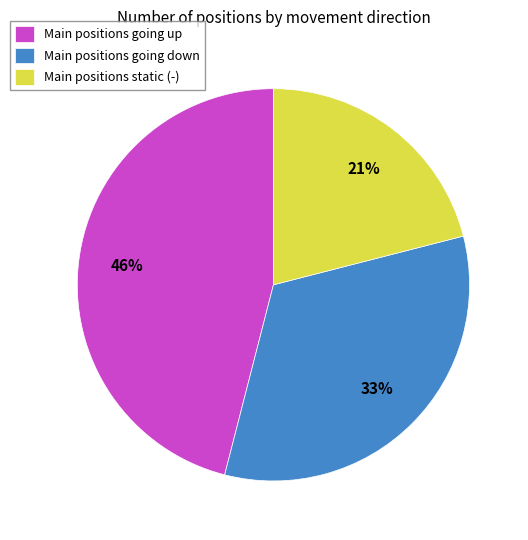

Does Main positions static (-) represent more than half of the total?

No